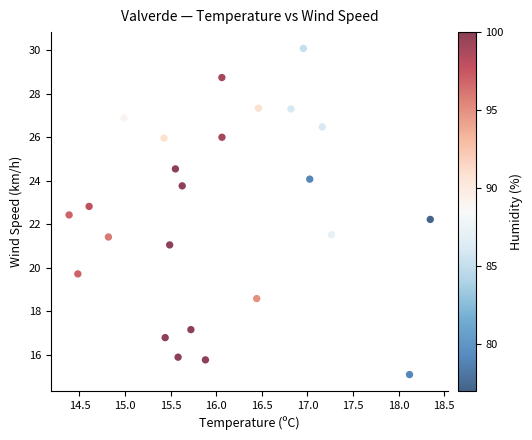

What is the range of X values (max minus min)?

4.0